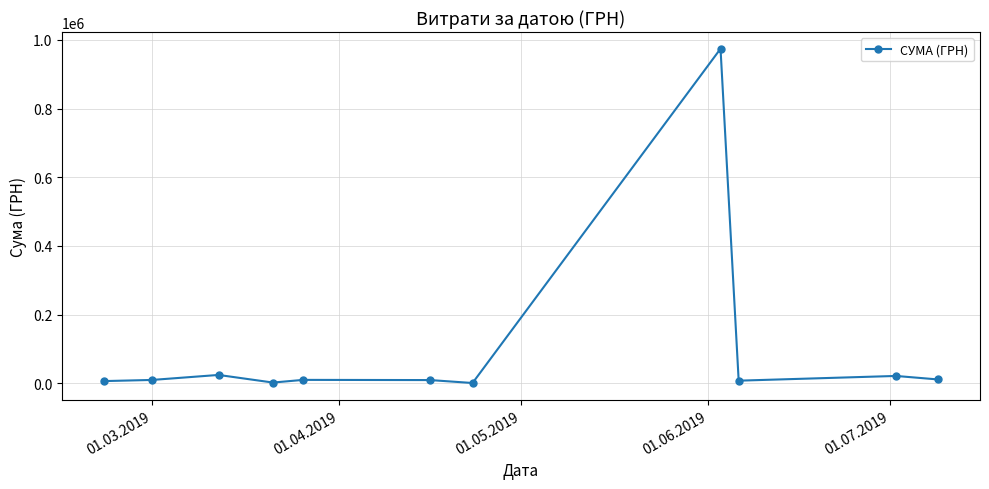

What is the difference between the second highest and minimum values?

23510.0